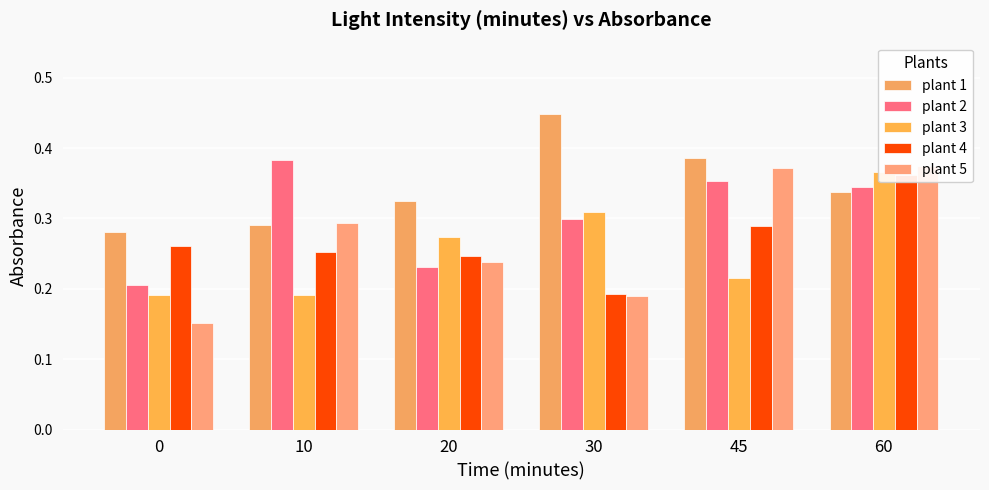

What is the value of the plant 2 bar at the 1st from the left?

0.2